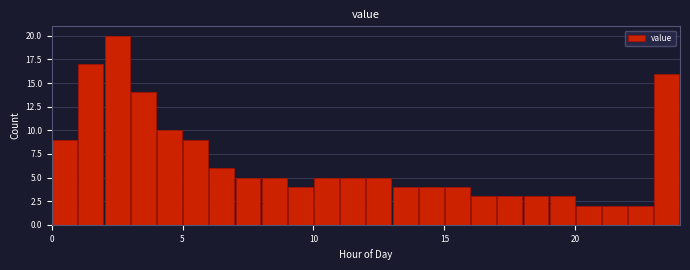

Around what value on the x-axis is the tallest bar? Give the approximate position of its centre, as read against the axis.

2.5